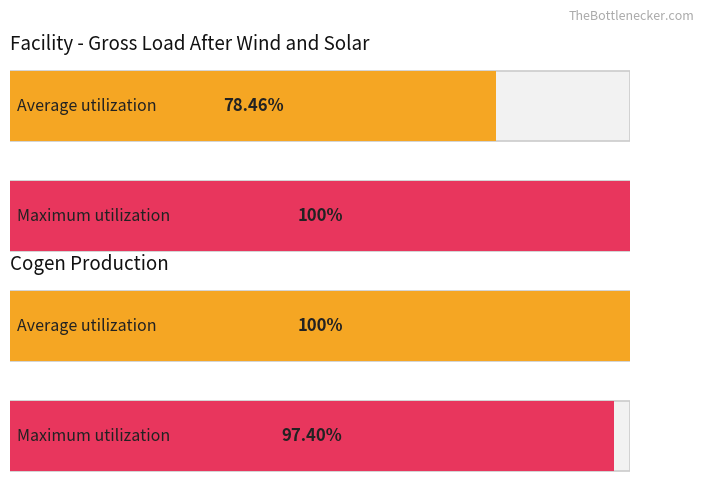

What position from the left is COGEN PRODUCTION?

2